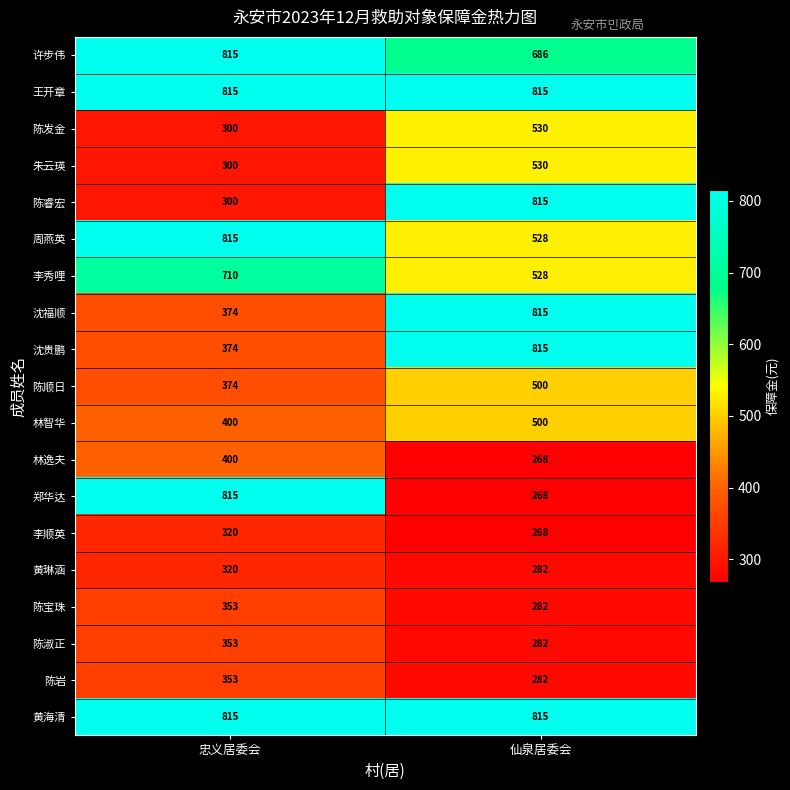

What is the sum of all 陈宝珠 values?

635